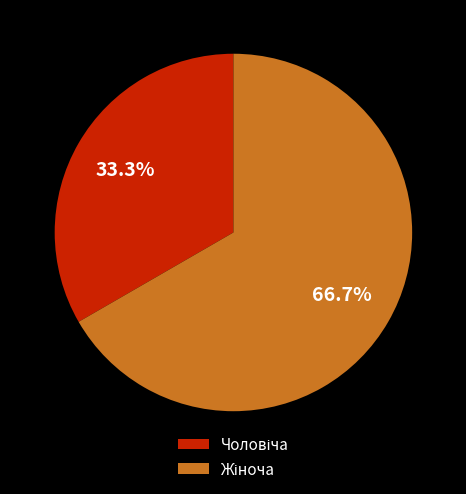

Is there any slice that represents more than half of the pie?

Yes